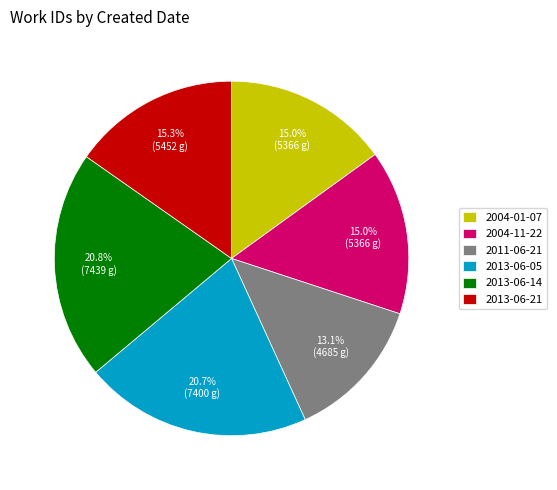

Combined, do 2013-06-14 and 2004-11-22 account for over 50%?

No